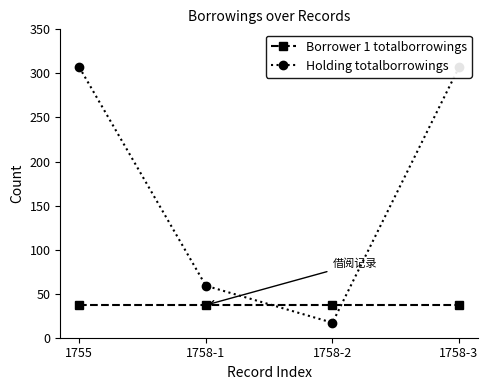

What is the value of the Borrower 1 totalborrowings point at the 1st from the left?

37